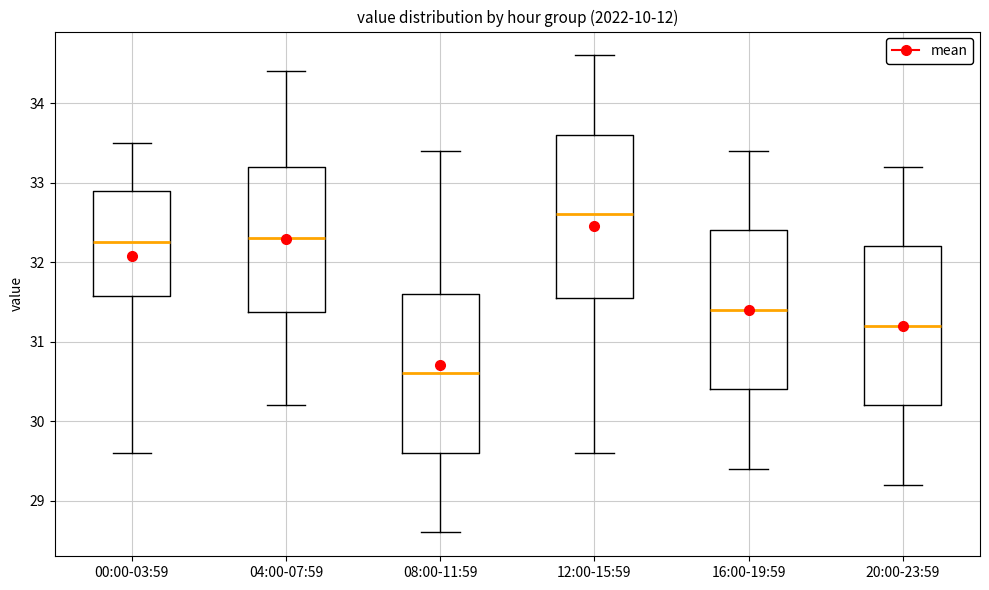

Which box's median line is the lowest?

08:00-11:59